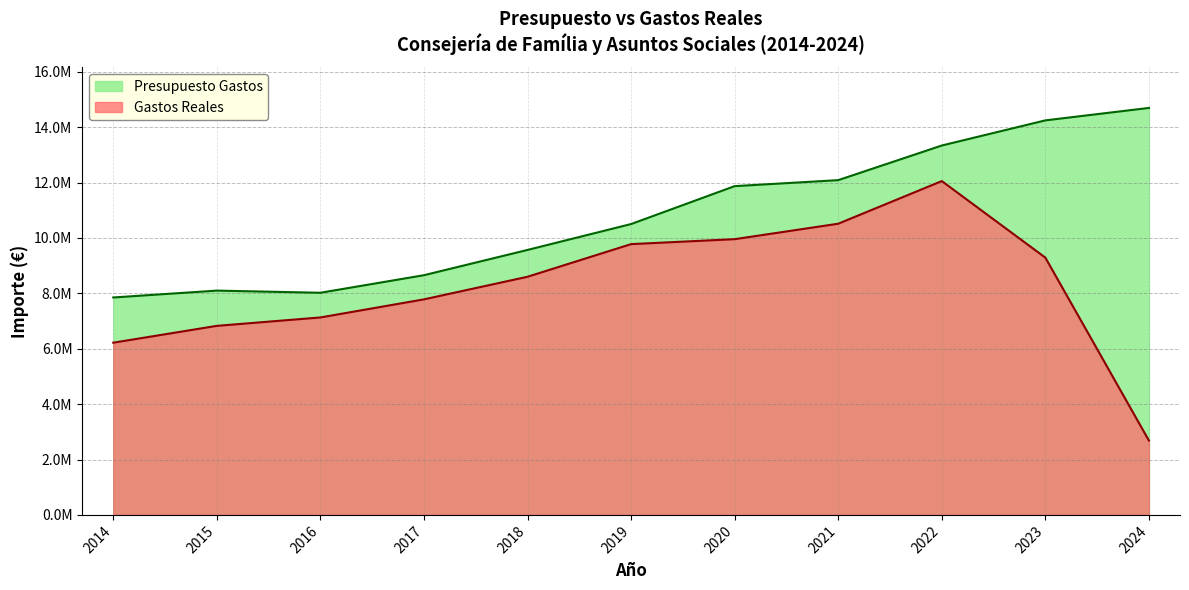

Reading left to right, extract all data points from this chart.

Presupuesto Gastos: 7851582.0	8099706.0	8021772.0	8655918.0	9568351.0	10503454.0	11872388.0	12088779.0	13339250.0	14247462.0	14696965.0
Gastos Reales: 6218826.2	6826904.8	7130470.8	7783934.3	8600046.9	9778838.1	9957375.1	10515391.4	12055392.4	9290324.7	2682925.7